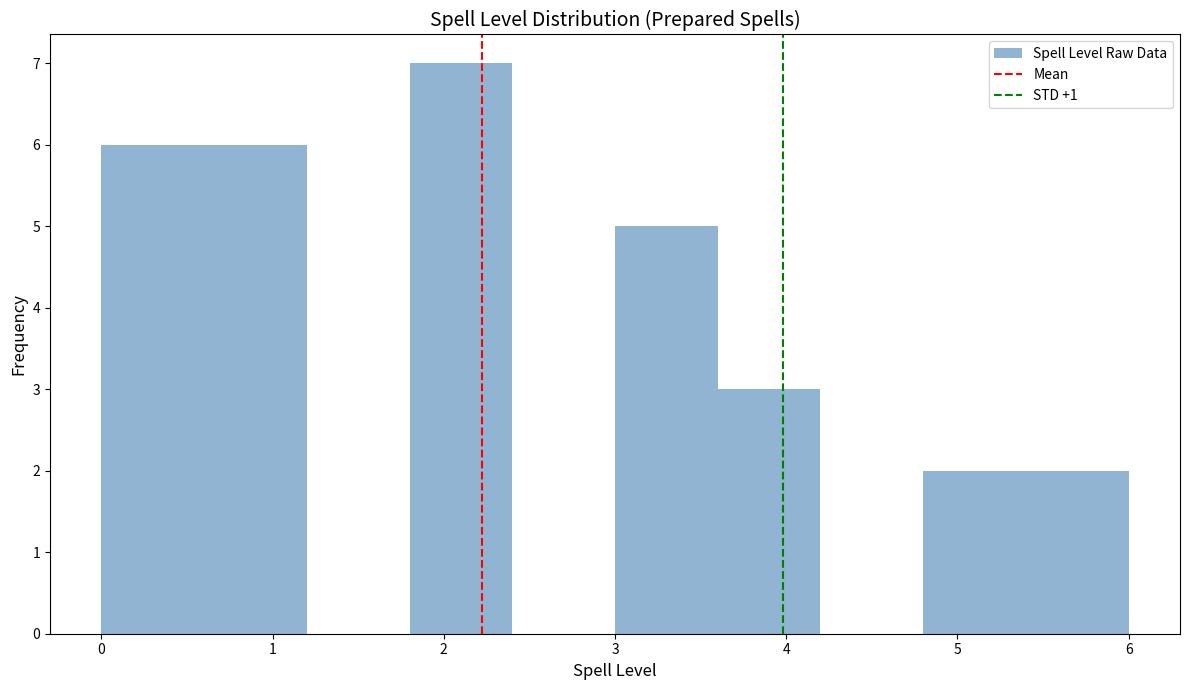

Reading left to right, transcribe this chart: for each bar, give the range it covers on the x-axis and its height. The values are not printed on the chart, so give them approximately, as read against the axis.

0.0 to 0.6: 6
0.6 to 1.2: 6
1.2 to 1.8: 0
1.8 to 2.4: 7
2.4 to 3.0: 0
3.0 to 3.6: 5
3.6 to 4.2: 3
4.2 to 4.8: 0
4.8 to 5.4: 2
5.4 to 6.0: 2